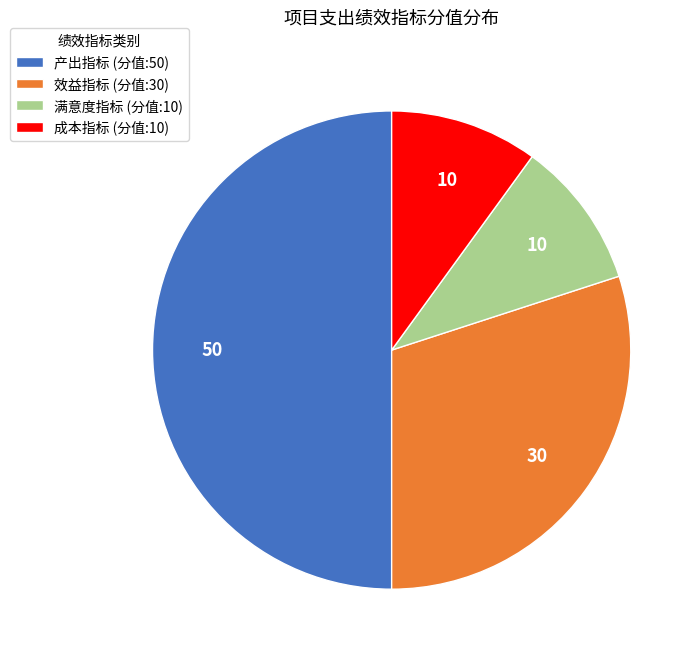

What is the ratio of the value at 效益指标 (分值:30) to the value at 满意度指标 (分值:10)?

3.0